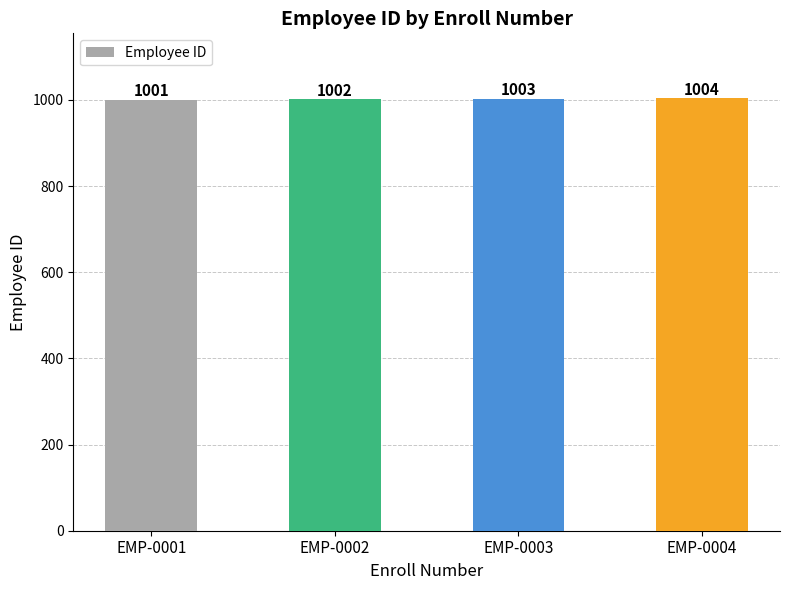

What is the smallest value displayed?

1001